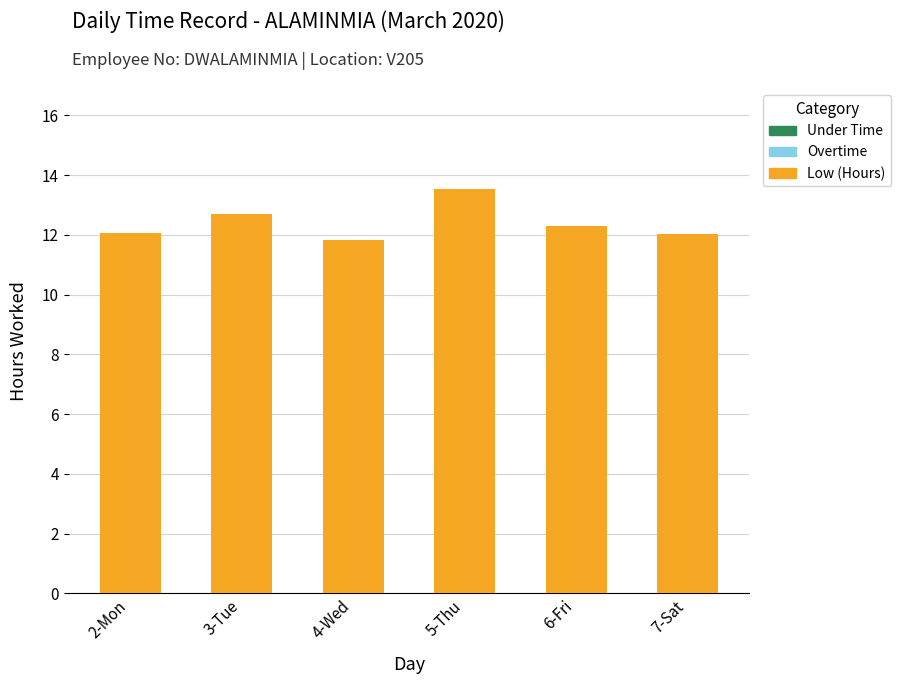

How many bars are there in total?

6